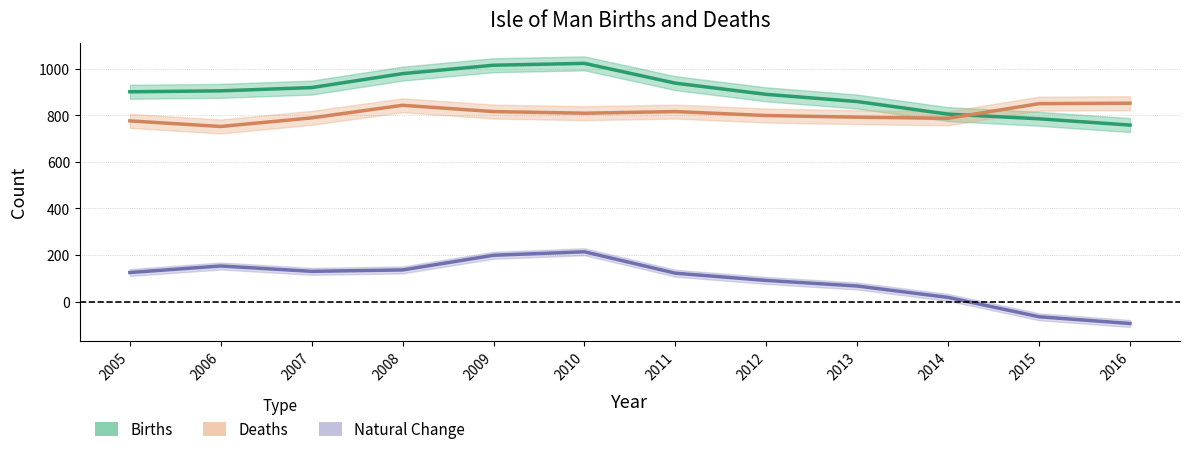

Reading right to left, list all the values displayed in this chart.

Births: 2016=758	2015=785	2014=805	2013=859	2012=890	2011=938	2010=1023	2009=1015	2008=979	2007=919	2006=905	2005=901
Deaths: 2016=852	2015=850	2014=787	2013=792	2012=799	2011=816	2010=809	2009=816	2008=843	2007=789	2006=752	2005=776
Natural Change: 2016=-94	2015=-65	2014=18	2013=67	2012=91	2011=122	2010=214	2009=199	2008=136	2007=130	2006=153	2005=125